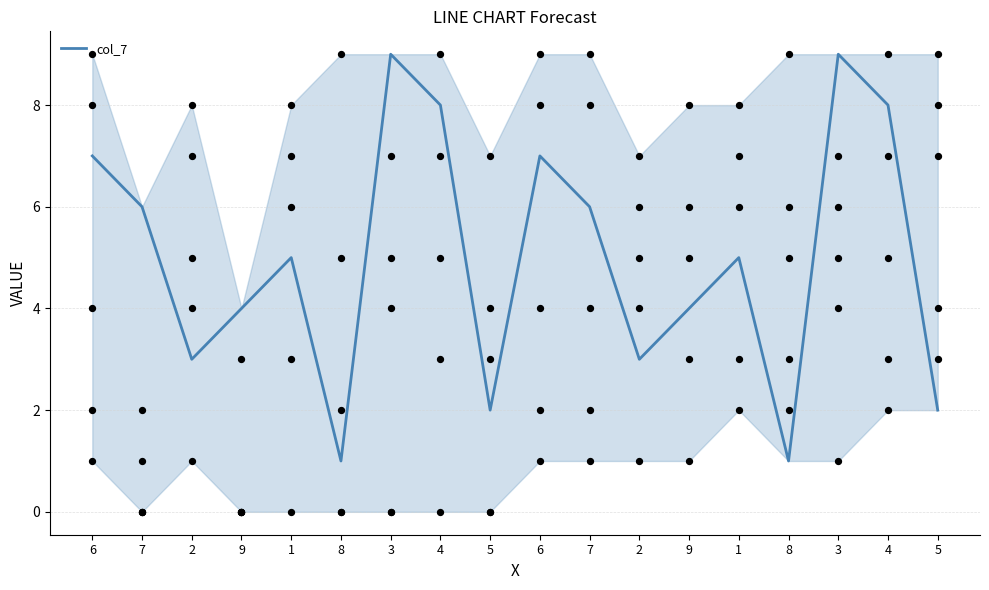

Which has a higher value, 2 or 7?

7